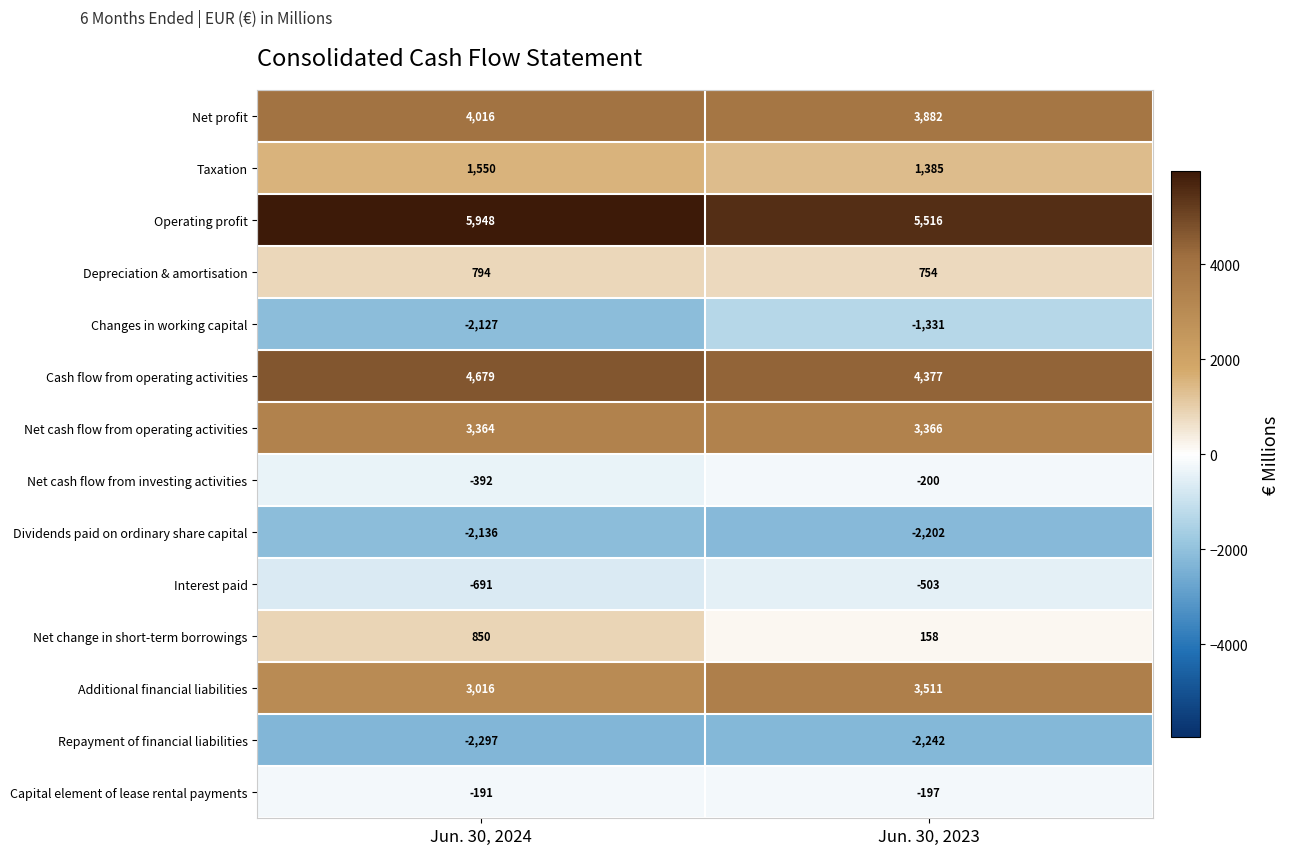

True or false: Changes in working capital has a value of -2127 at Jun. 30, 2024.

True